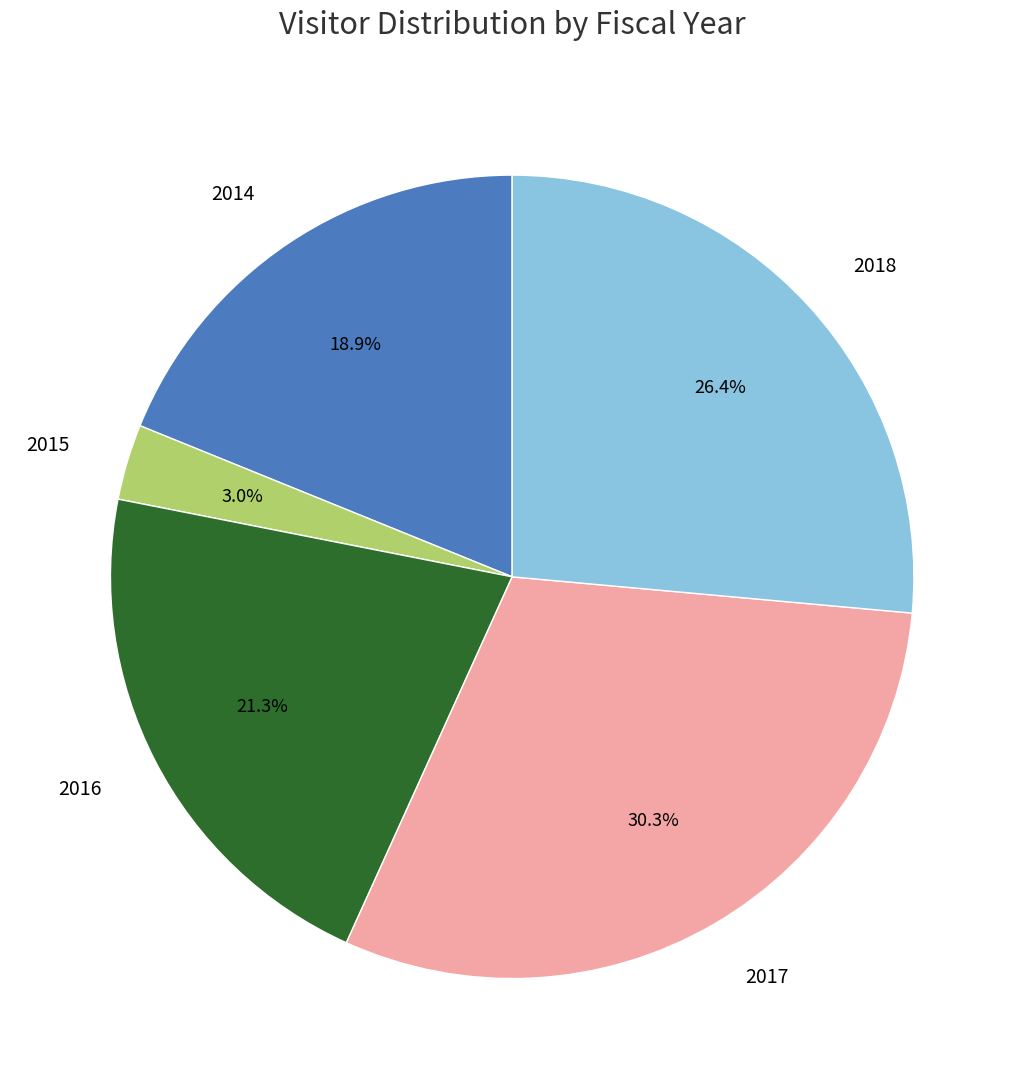

To the nearest percent, what percentage of the pie is 2014?

19%